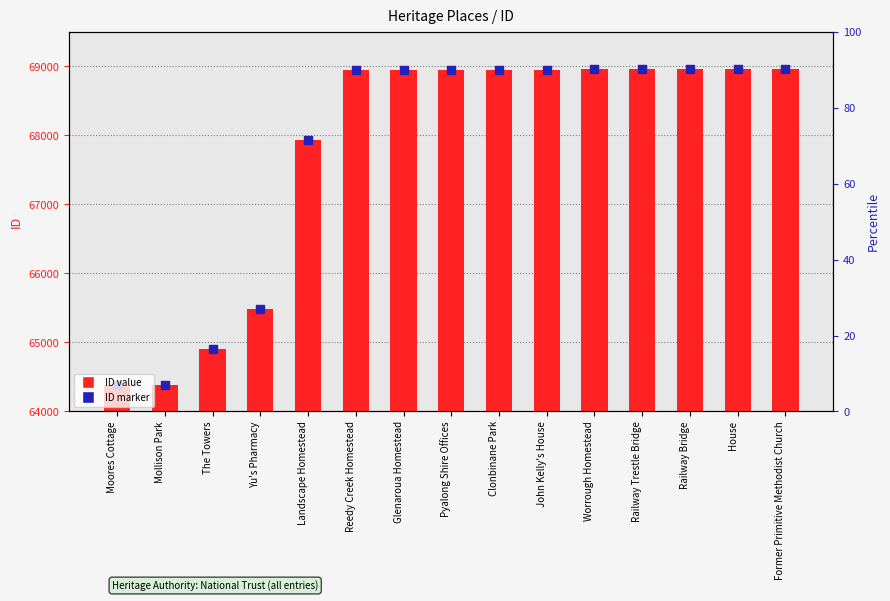

At how many categories does at least one series exceed 65466?

12